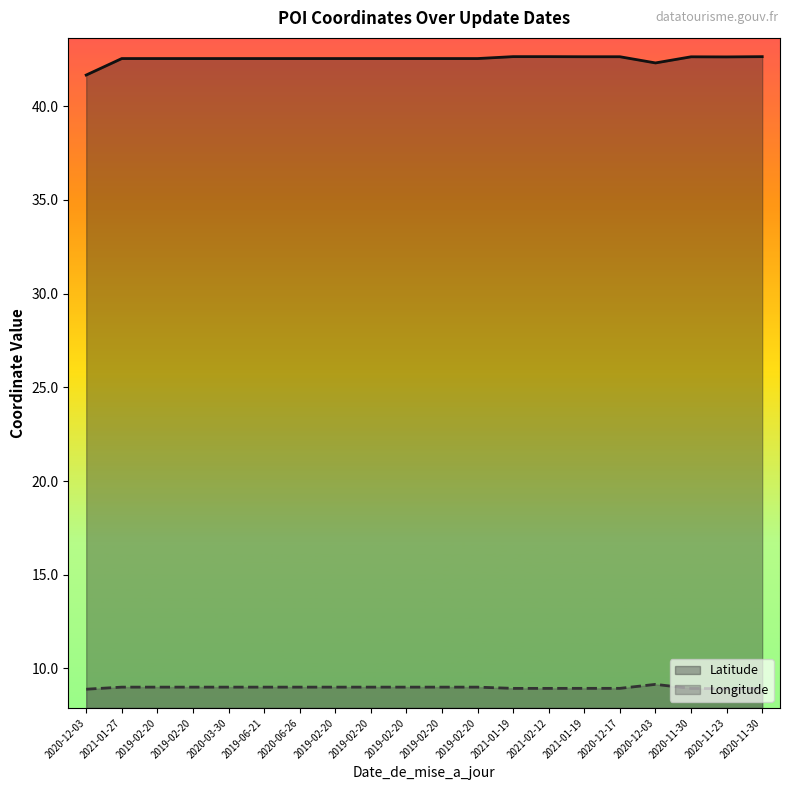

Rank the series by their average value, from highest to lowest.

Latitude, Longitude